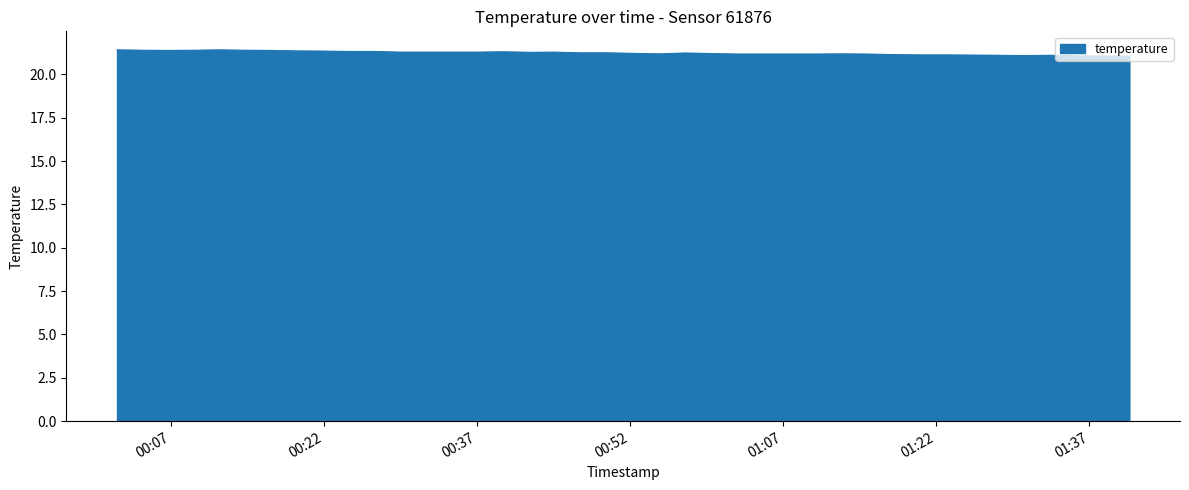

Does the chart have visible grid lines?

No